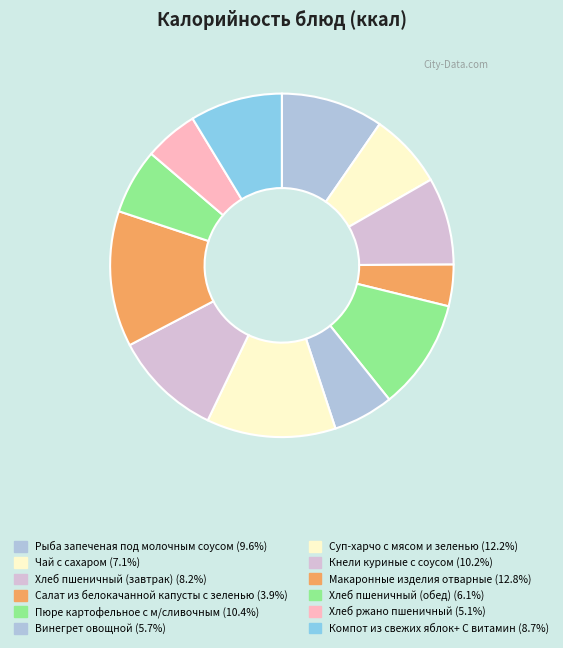

To the nearest percent, what percentage of the pie is Пюре картофельное с м/сливочным?

10%